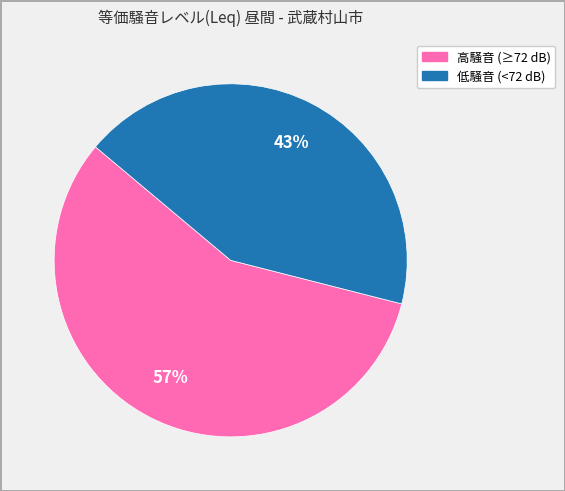

Does any single category account for the majority?

Yes